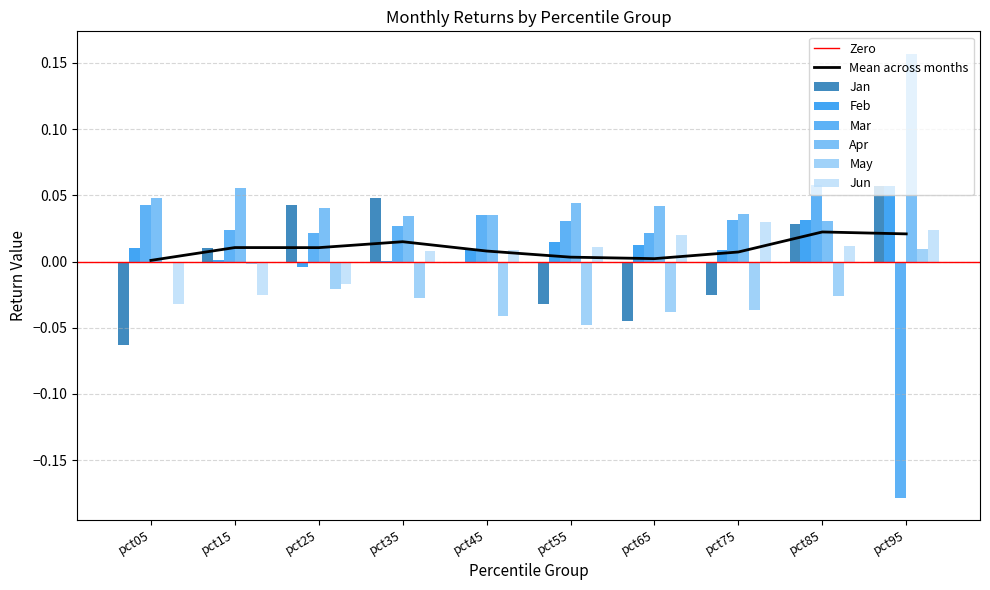

List the labels in order of Jan value, largest first.

pct95, pct35, pct25, pct85, pct15, pct45, pct75, pct55, pct65, pct05